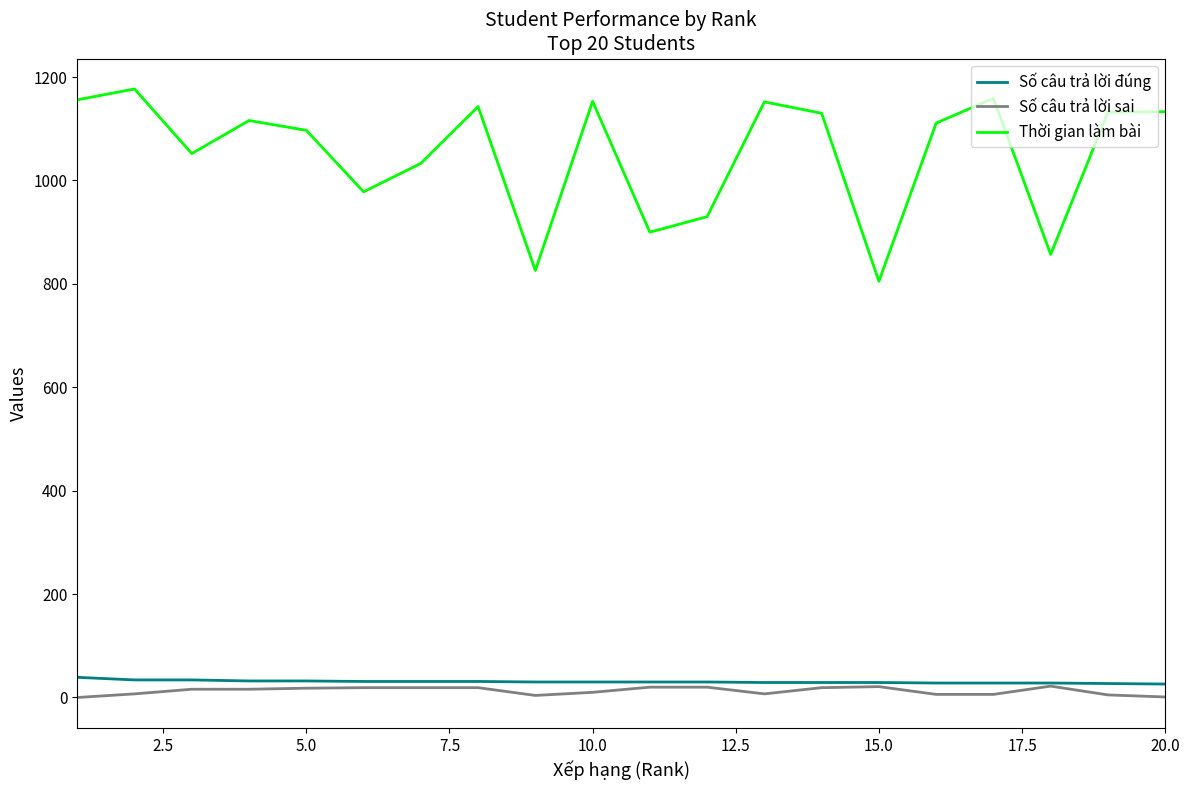

True or false: Thời gian làm bài and Số câu trả lời đúng intersect in this chart.

False